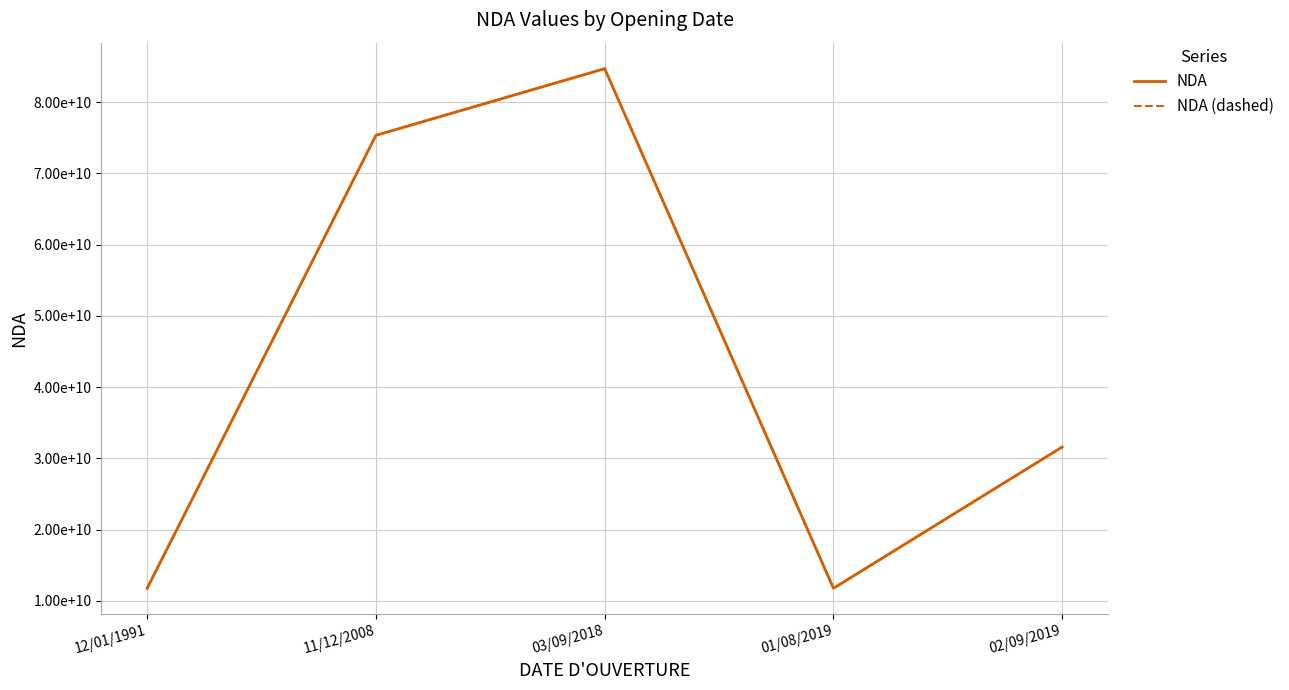

What is the smallest value displayed?

11754512175